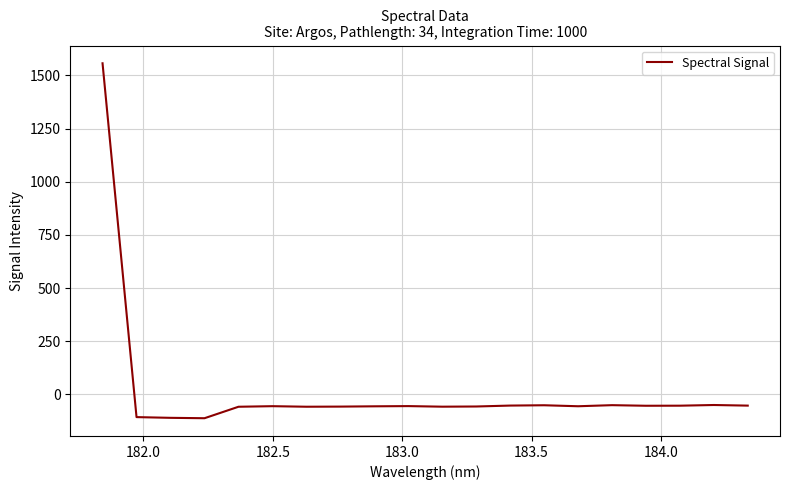

What is the smallest value displayed?

-111.7